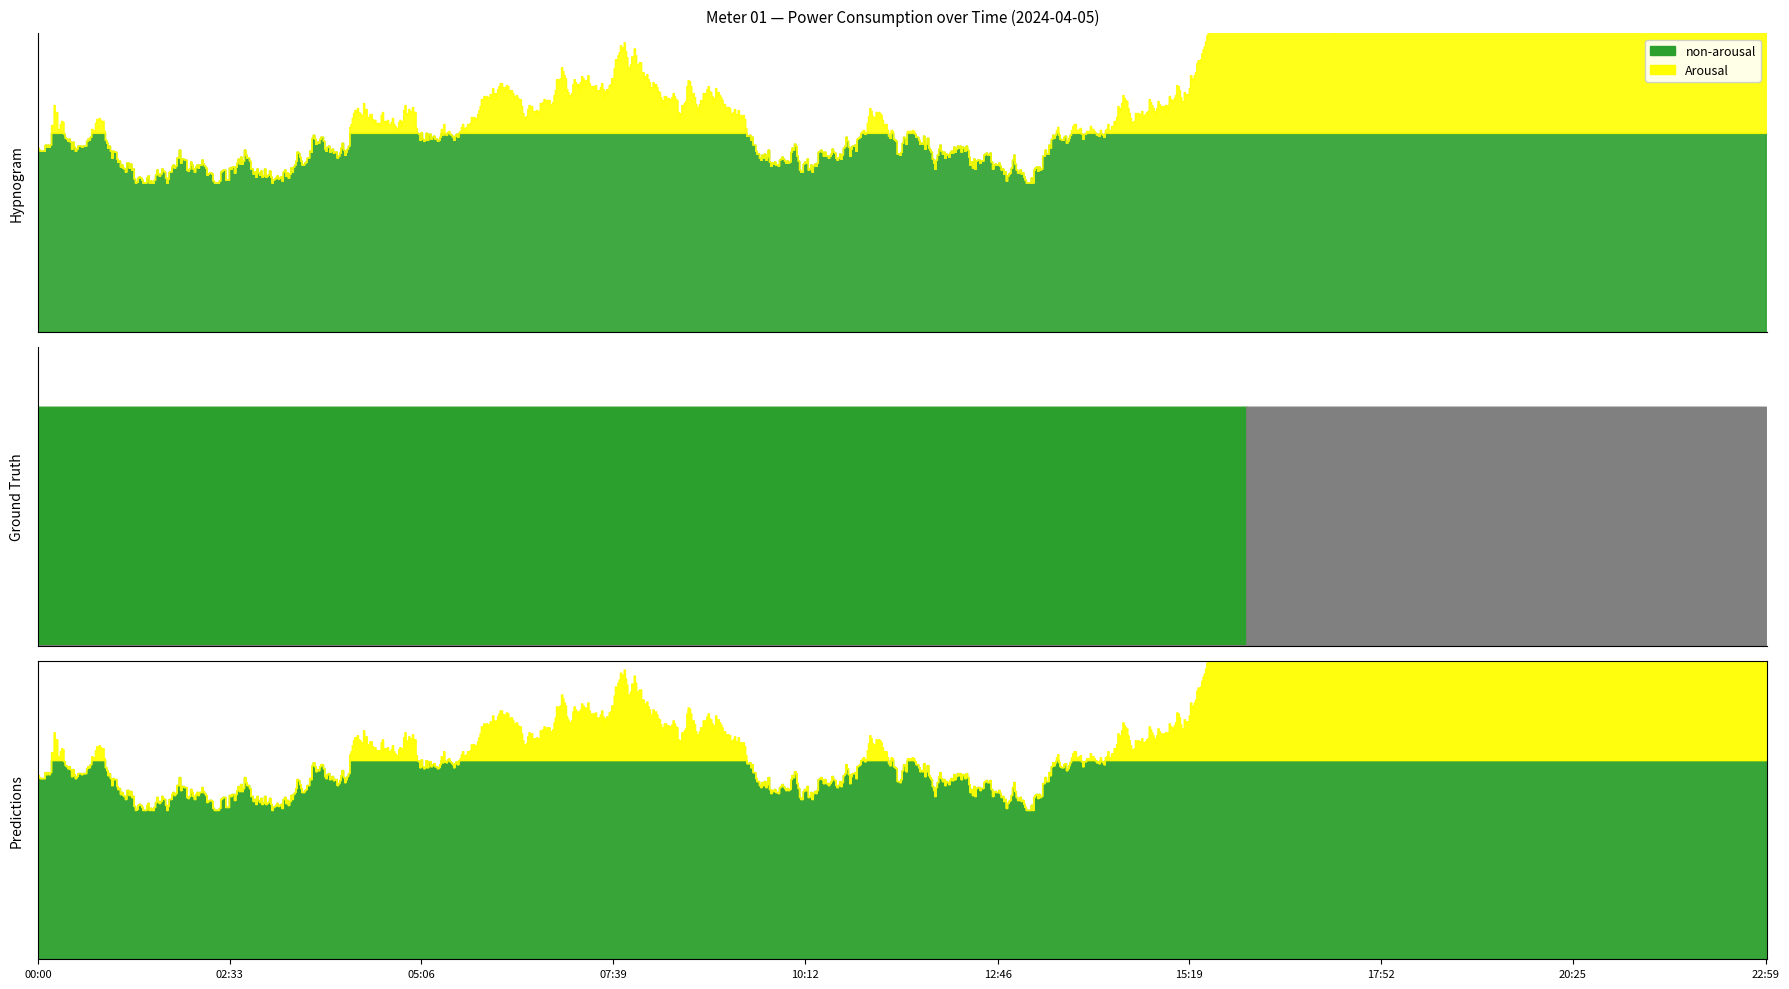

What is the difference between the maximum and minimum values in the power series?

0.5